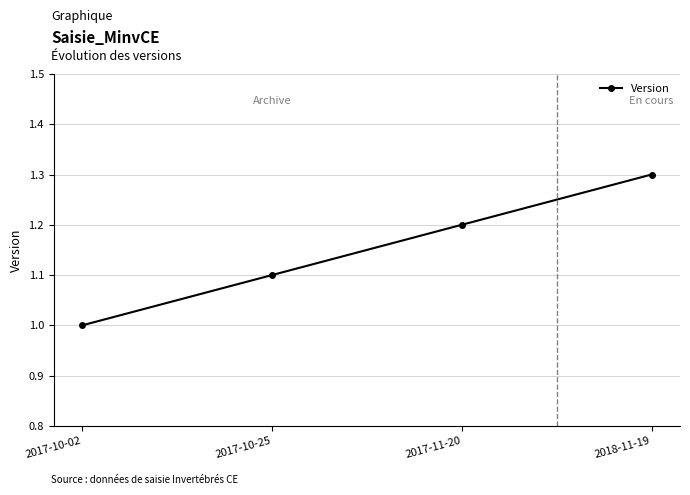

What position from the left is 2017-10-02?

1